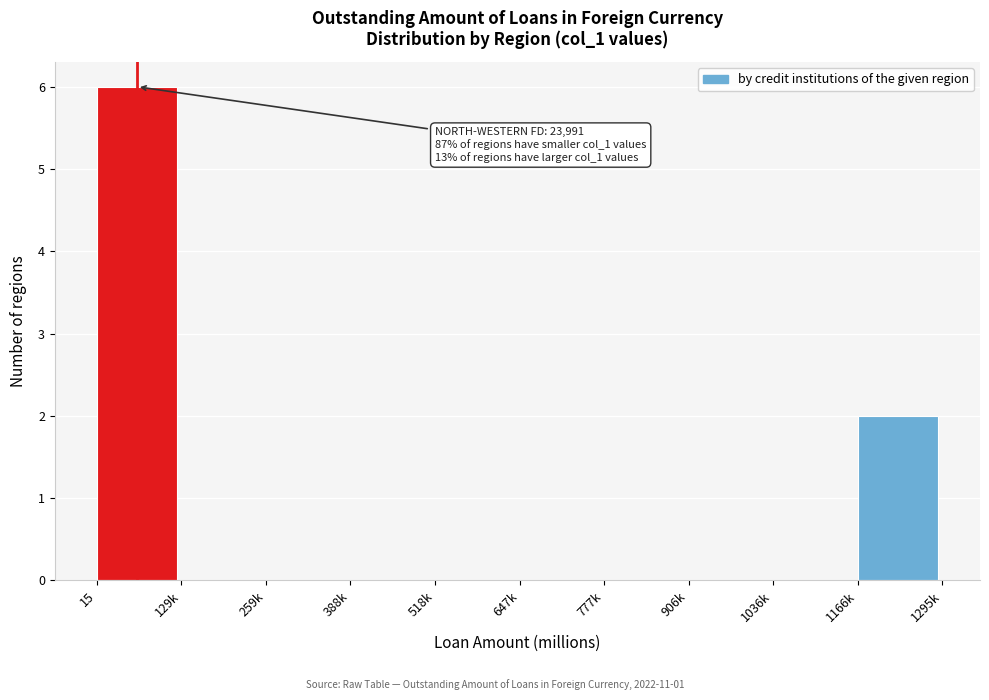

Reading left to right, transcribe all the data shown in this chart.

15=6	129k=0	259k=0	388k=0	518k=0	647k=0	777k=0	906k=0	1036k=0	1166k=2